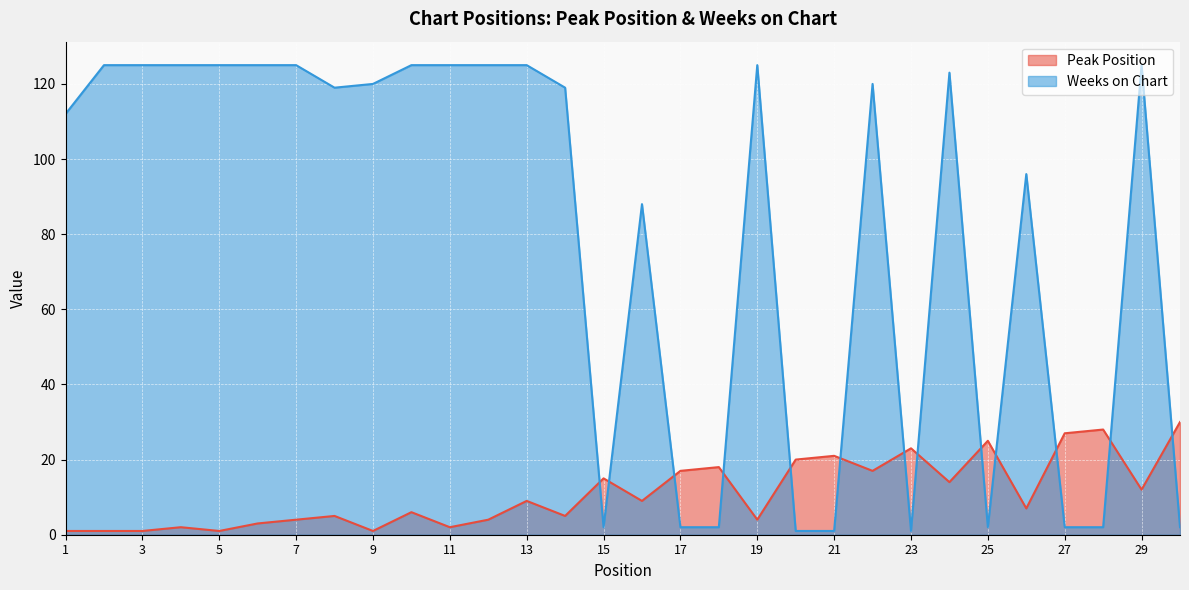

The value of Weeks on Chart at 21 is 2. True or false?

False